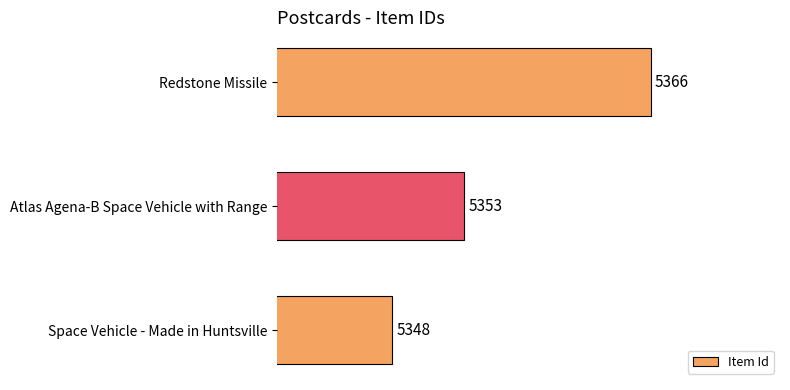

Rank the categories by value from lowest to highest.

Space Vehicle - Made in Huntsville, Atlas Agena-B Space Vehicle with Range, Redstone Missile